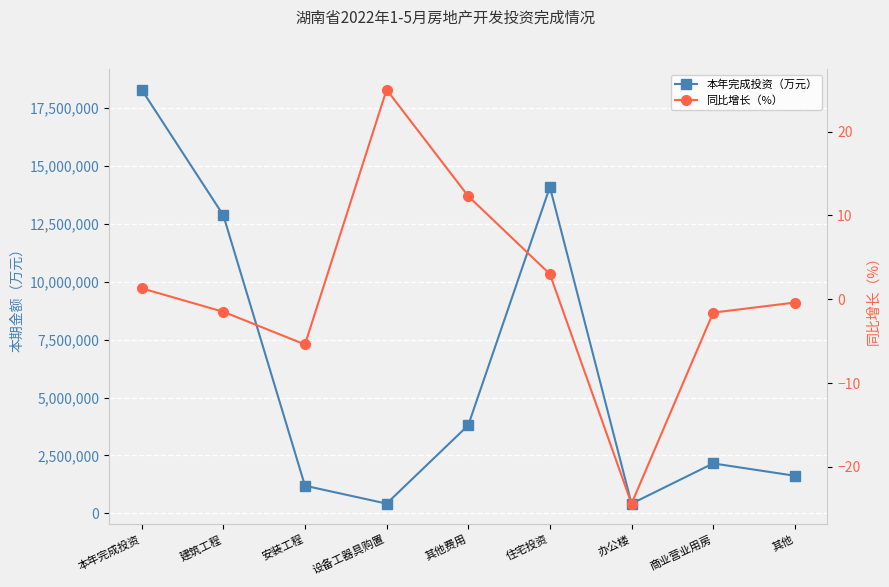

What is the difference between the 同比增长（%） values at 其他 and 住宅投资?

3.4